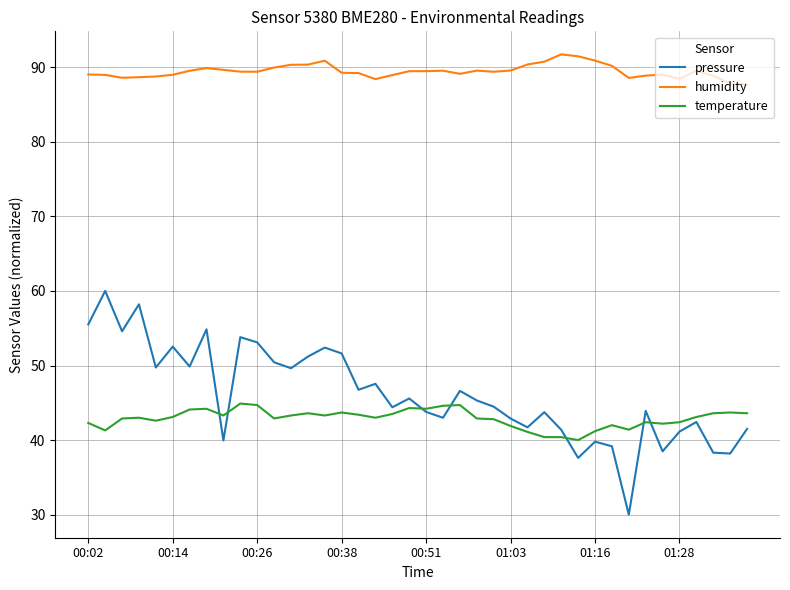

Which series has the largest range (max minus min)?

pressure